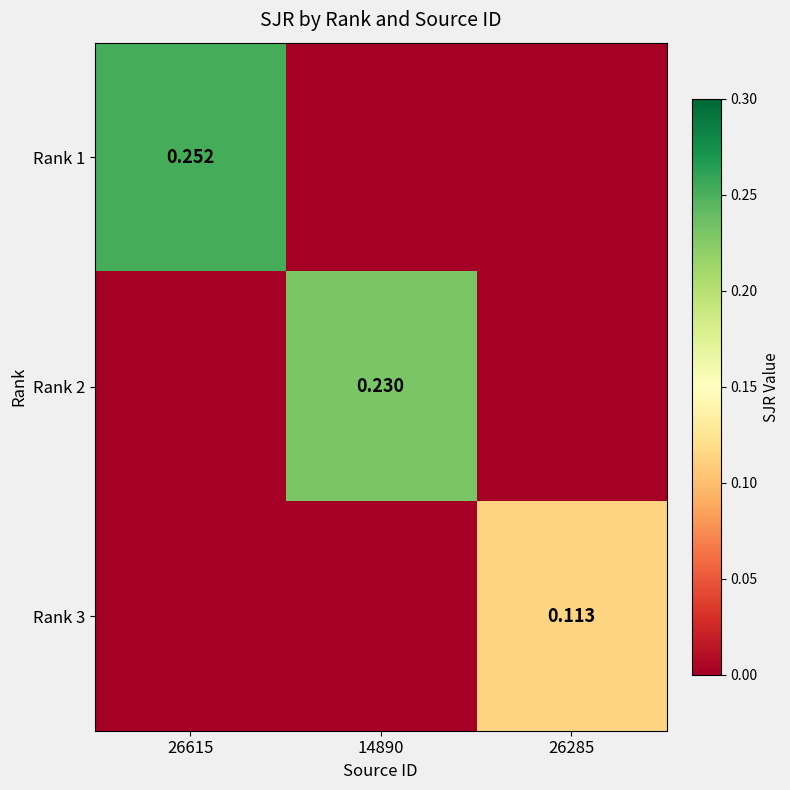

At which label is Rank 1 closest to 0?

14890